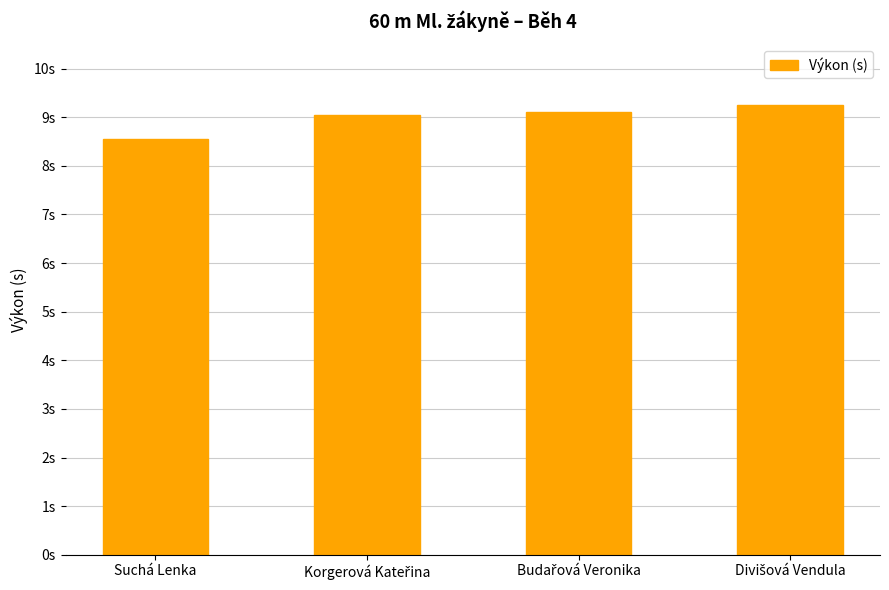

What is the greatest value displayed?

9.3